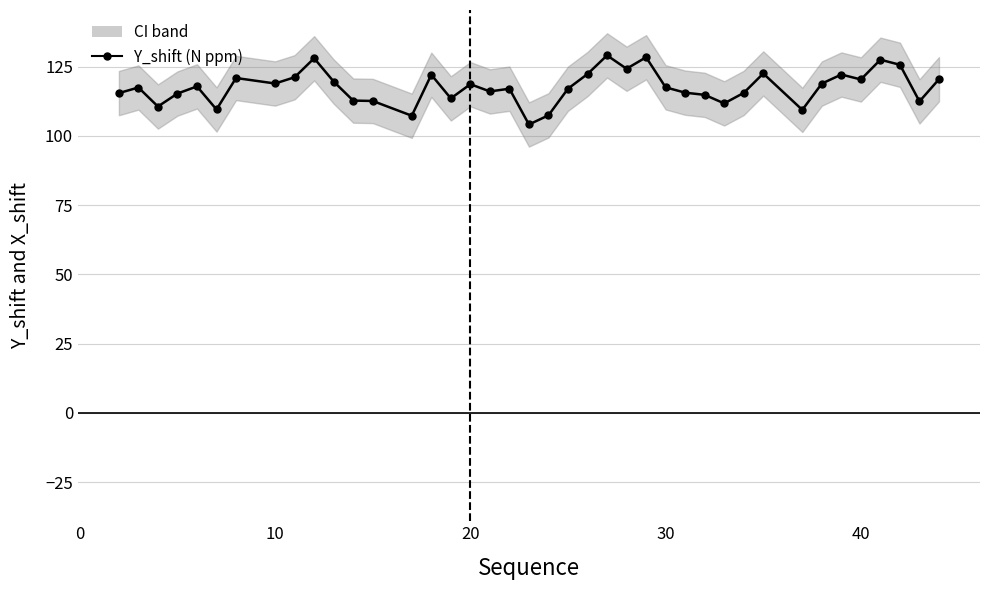

True or false: X_shift (H) and Y_shift (N) cross at least once.

False